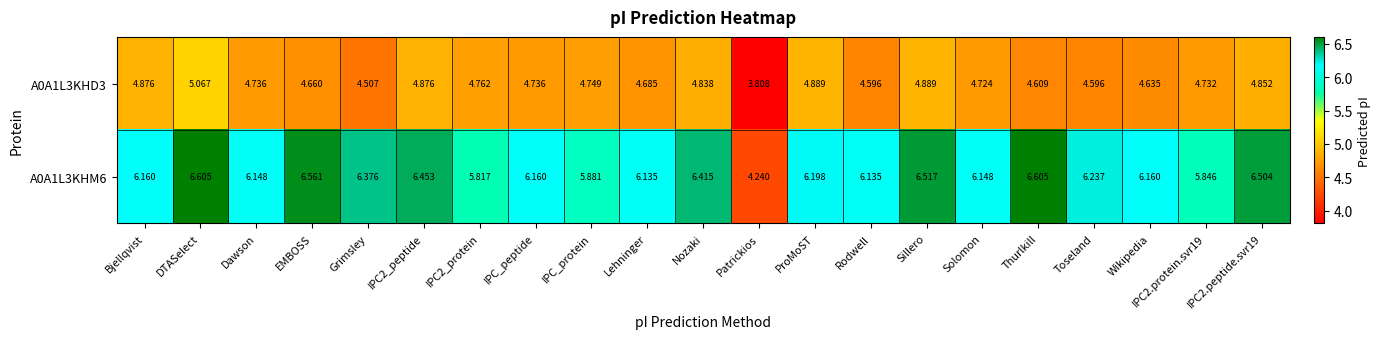

Where does the A0A1L3KHD3 series first go above 4?

Bjellqvist